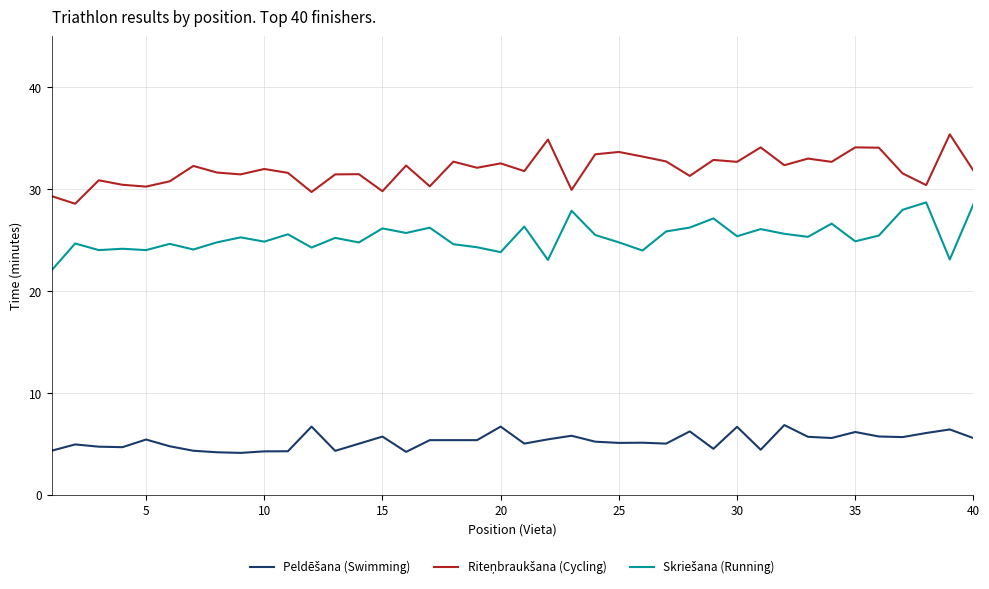

What is the maximum value shown in the chart?

35.4